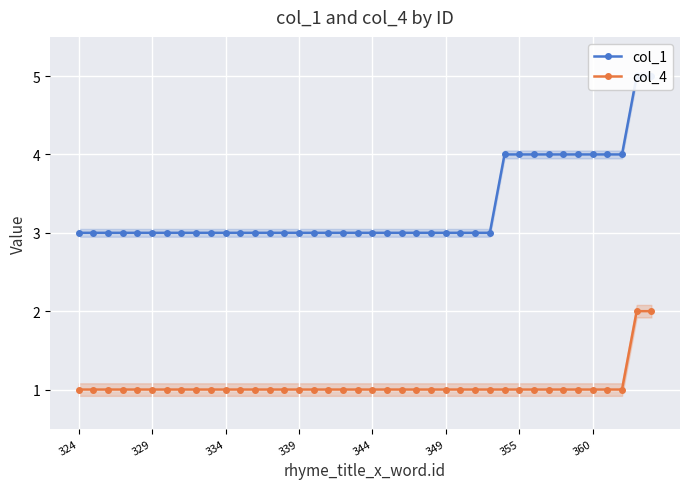

Is the value of col_4 at 21 greater than the value of col_1 at 33?

No